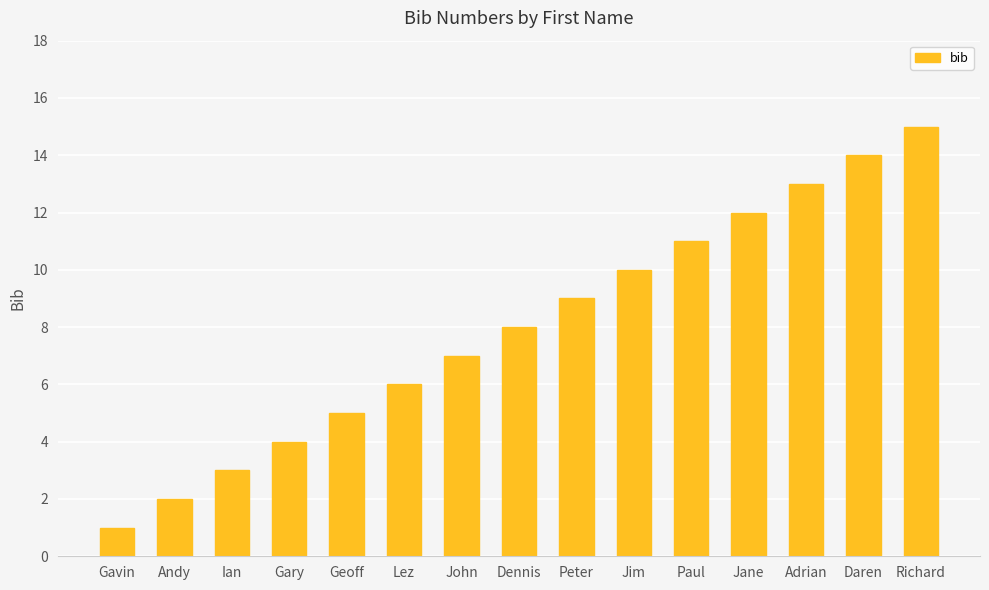

What is the sum of the values at Richard and Adrian?

28